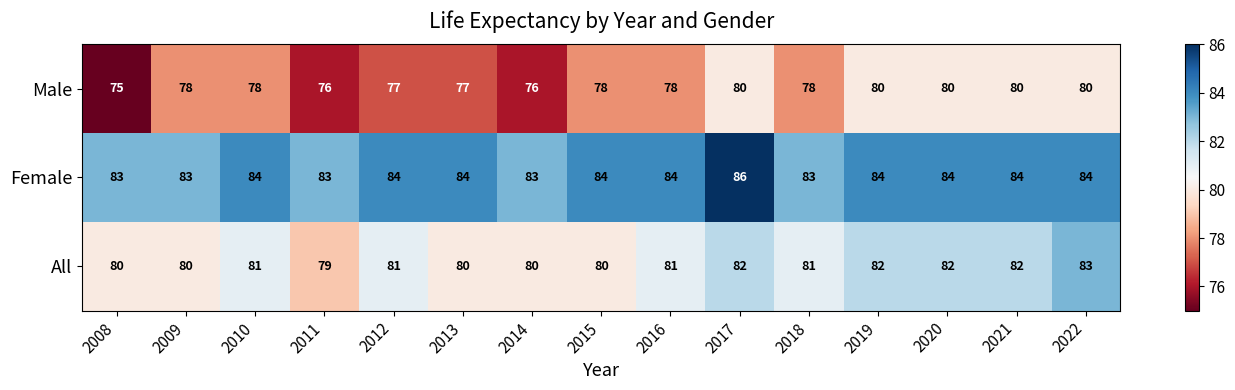

List the series in order of their overall mean, highest first.

Female, All, Male